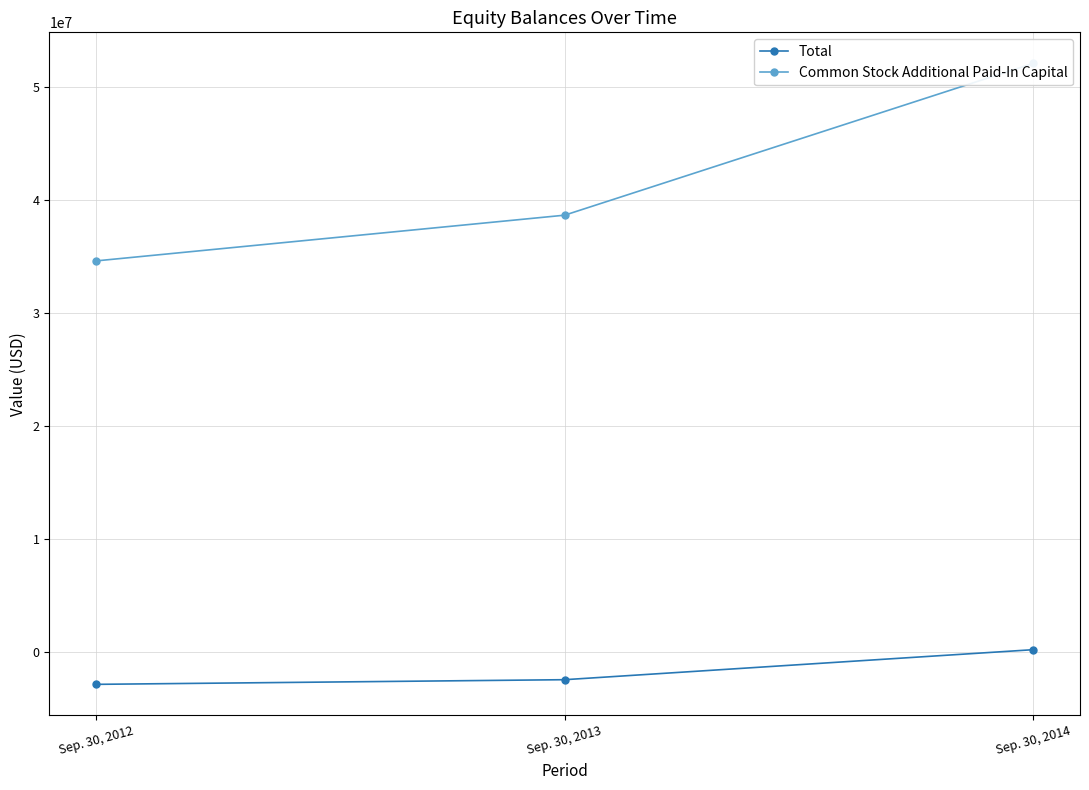

The Common Stock Additional Paid-In Capital series shows 48612529 at Sep. 30, 2012. True or false?

False